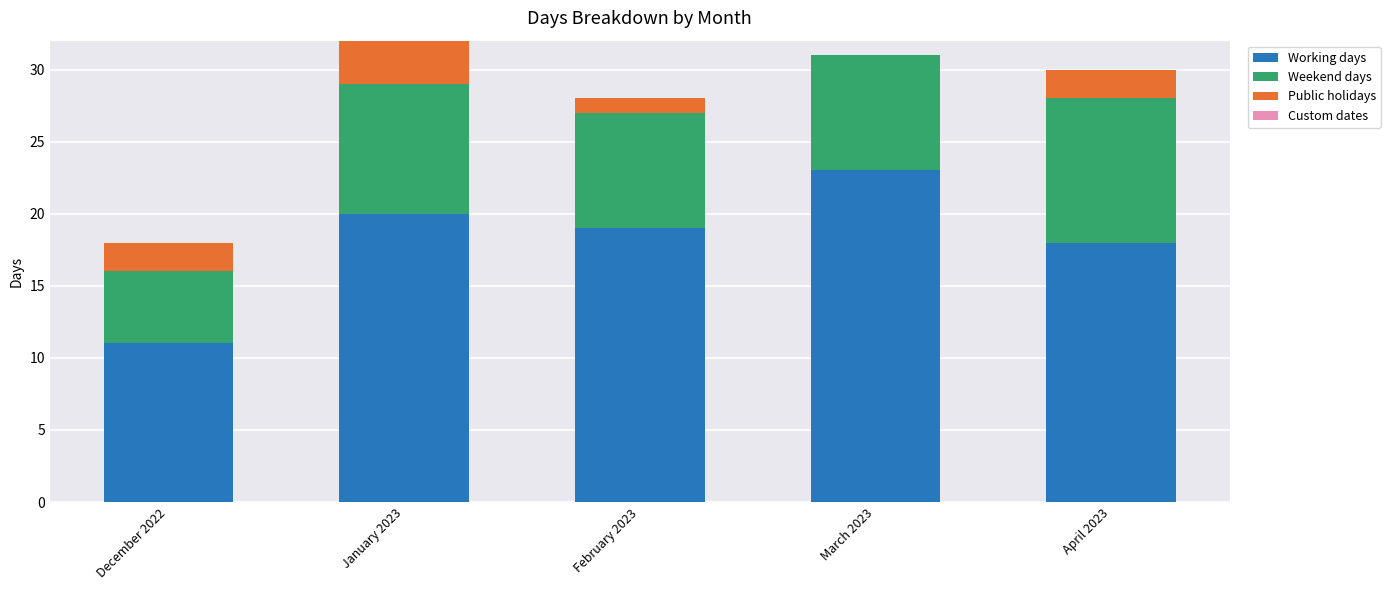

Where is Working days nearest to the value 17?

April 2023